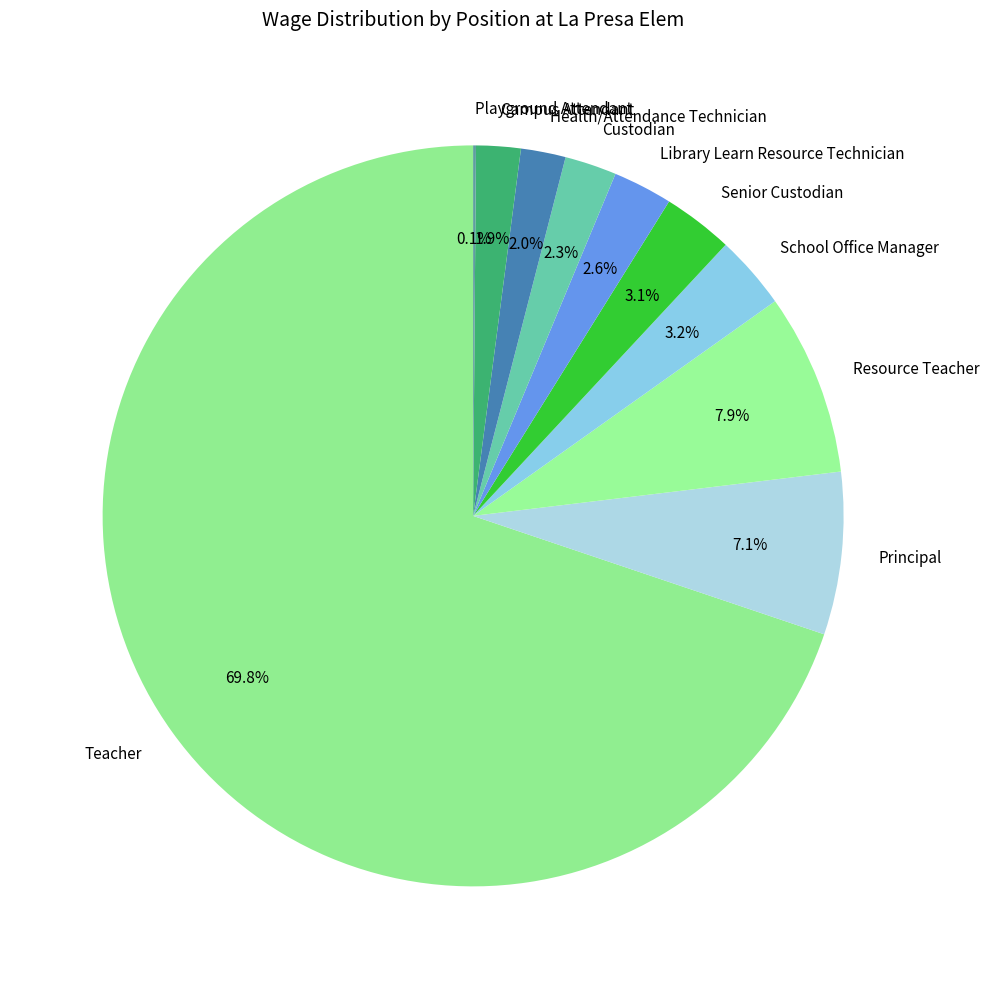

Approximately how many times larger is the value at Library Learn Resource Technician compared to Senior Custodian?

0.8